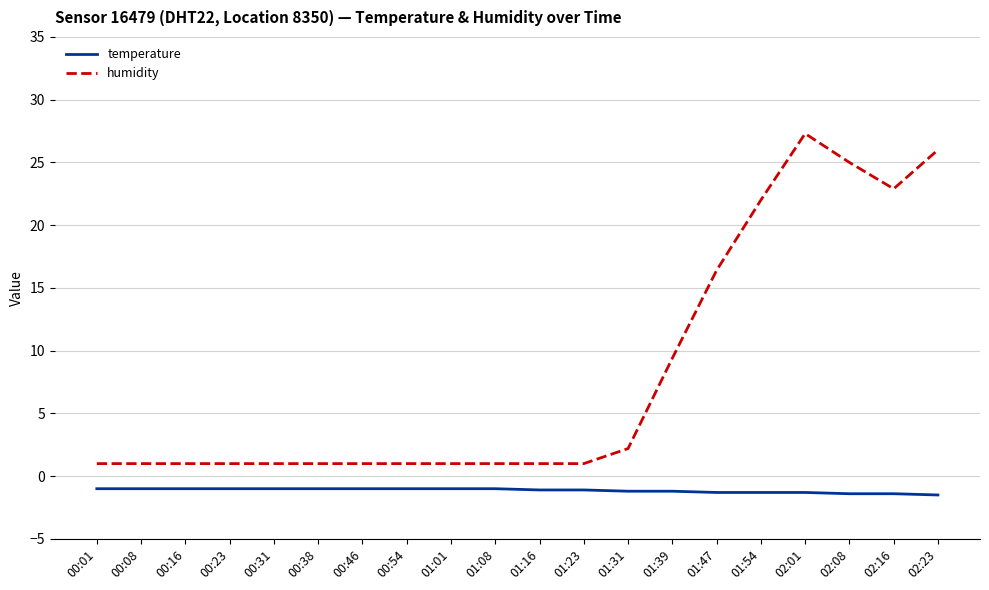

Is this an area chart (filled region under the line)?

No